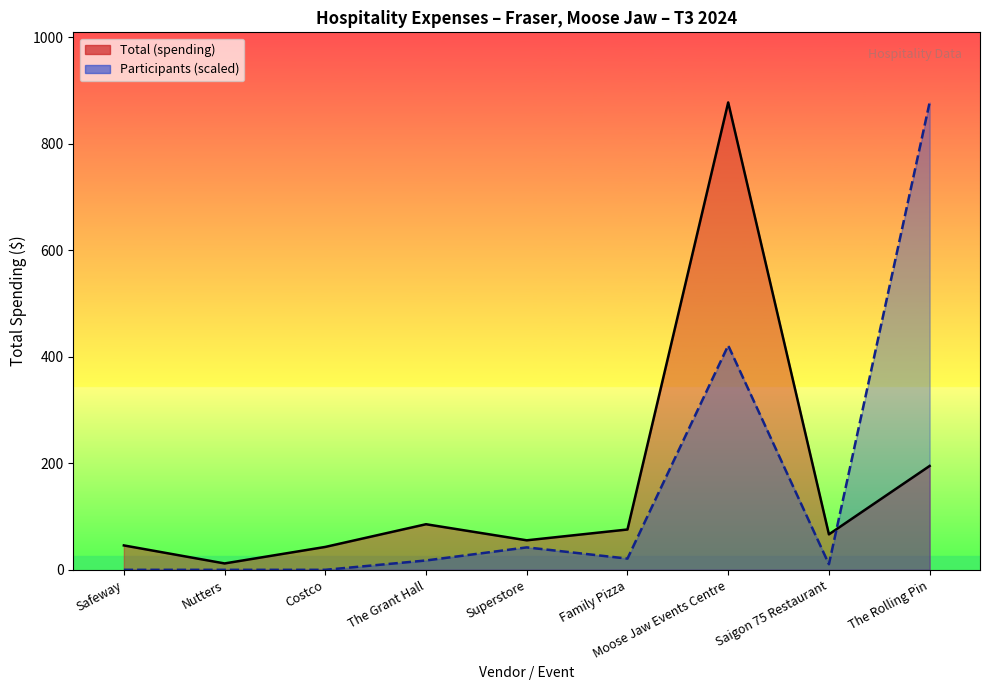

True or false: Total (spending) has a value of 5.4 at Nutters.

False